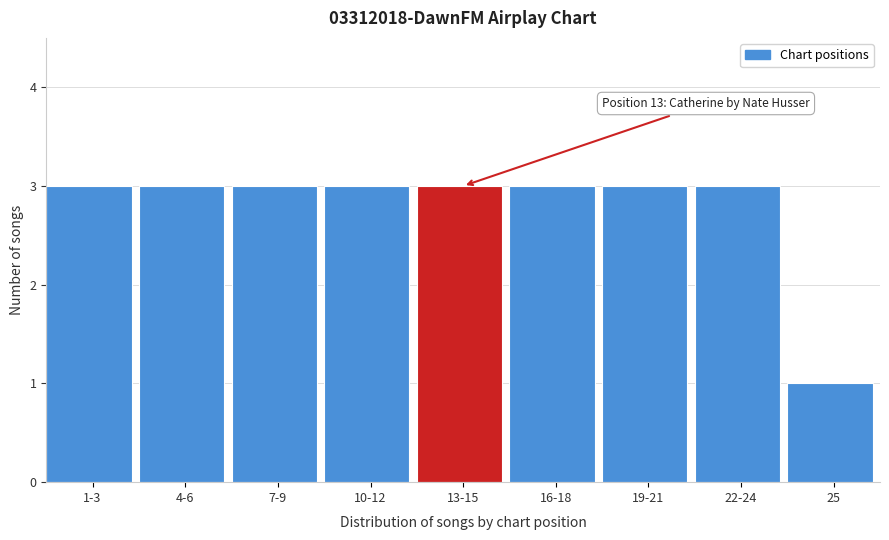

Reading left to right, what are all the values shown in this chart?

1-3=3	4-6=3	7-9=3	10-12=3	13-15=3	16-18=3	19-21=3	22-24=3	25=1